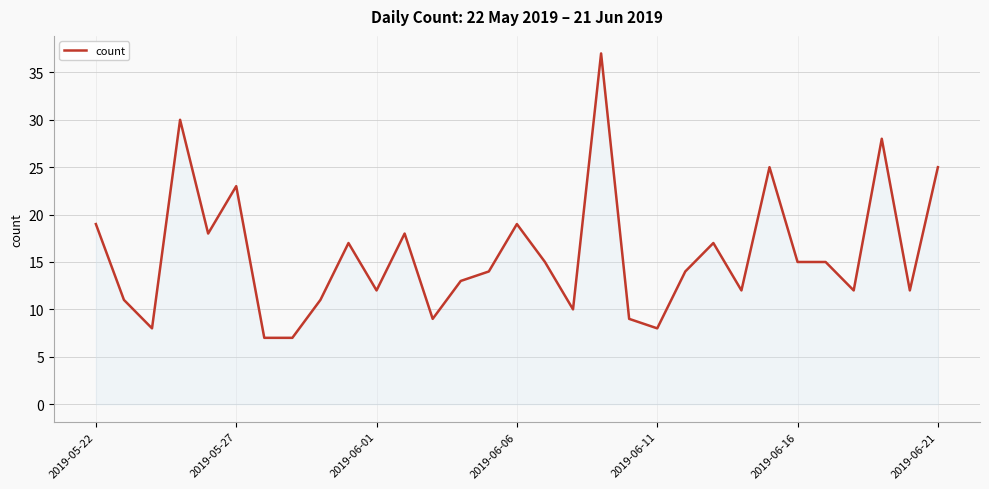

What is the maximum value shown in the chart?

37